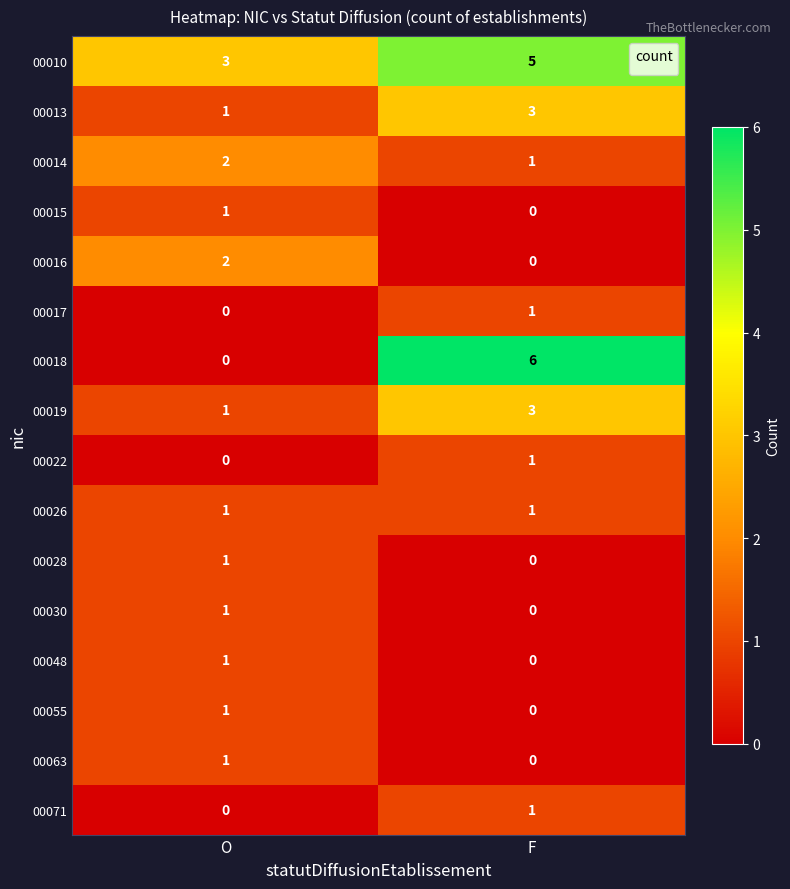

At which label is 00048 closest to 0?

F